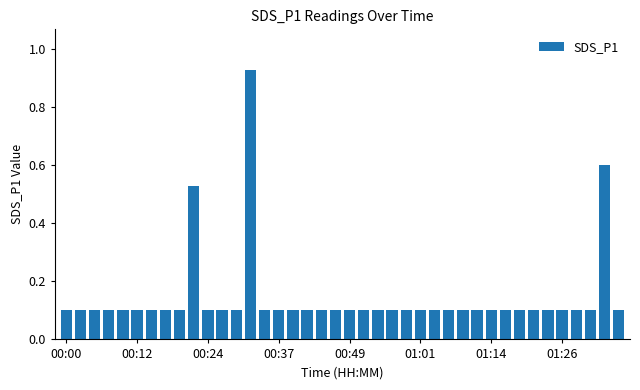

What is the value of the 23rd bar from the left?

0.1